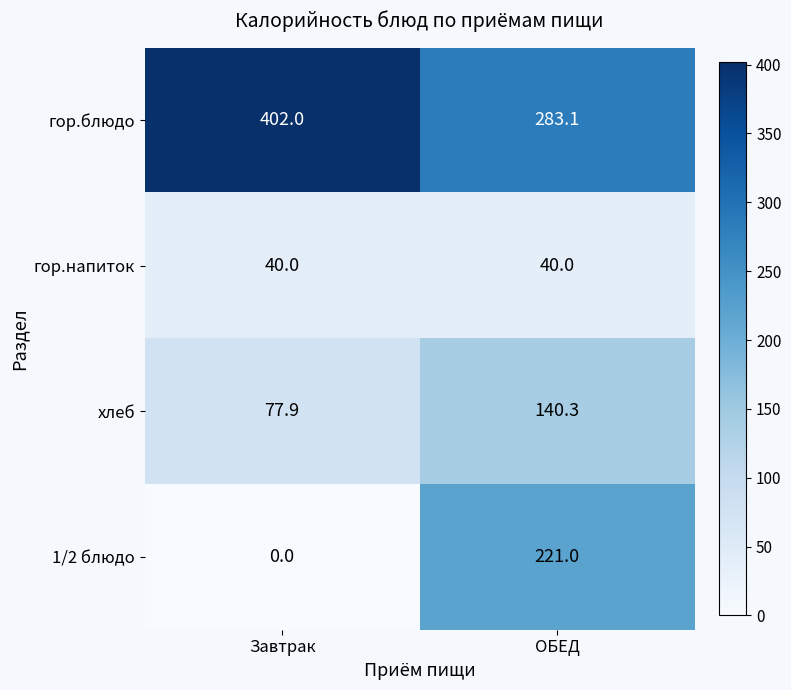

What is the approximate value of гор.блюдо at ОБЕД?

283.1